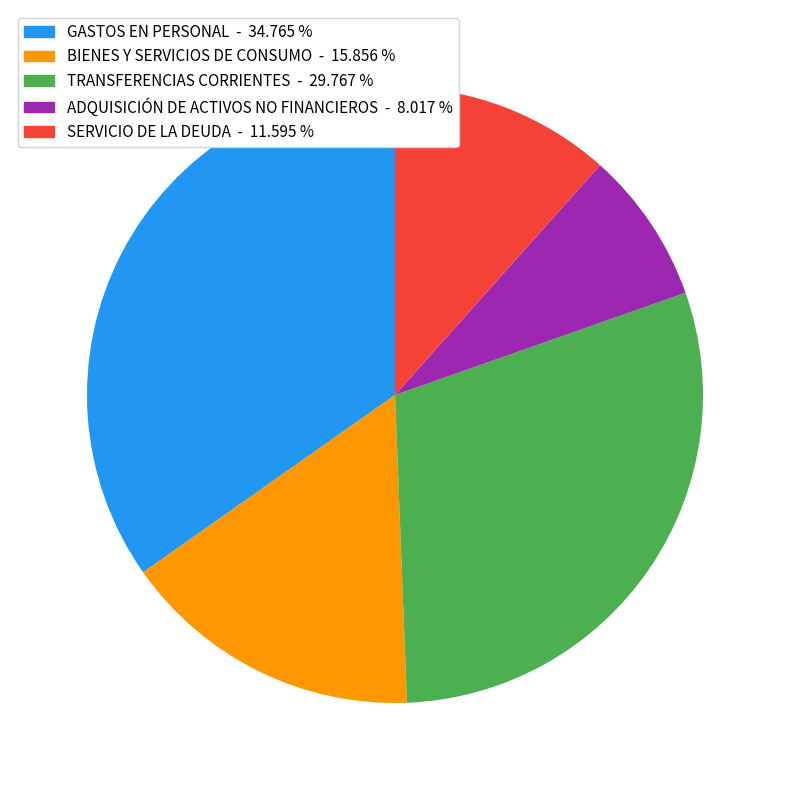

Combined, do SERVICIO DE LA DEUDA - 11.595 % and TRANSFERENCIAS CORRIENTES - 29.767 % account for over 50%?

No